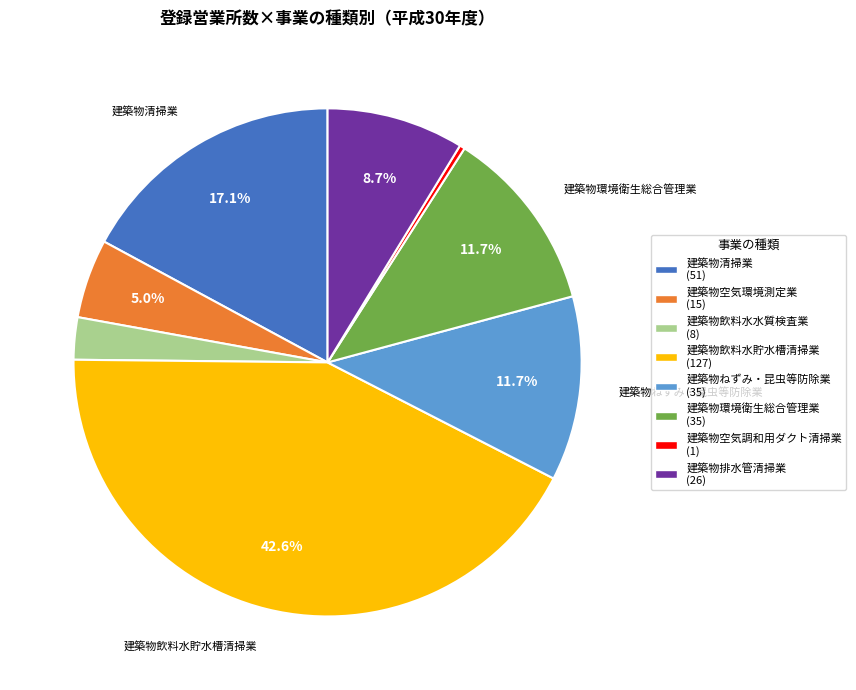

Which category has the smallest portion of the pie?

建築物空気調和用ダクト清掃業